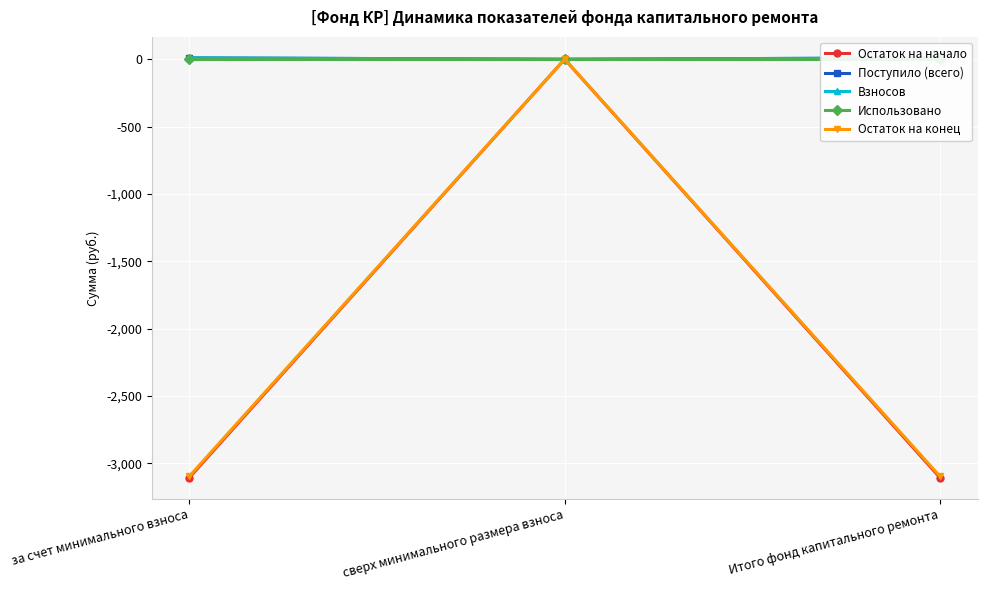

At which label does Остаток на начало reach its minimum?

за счет минимального взноса